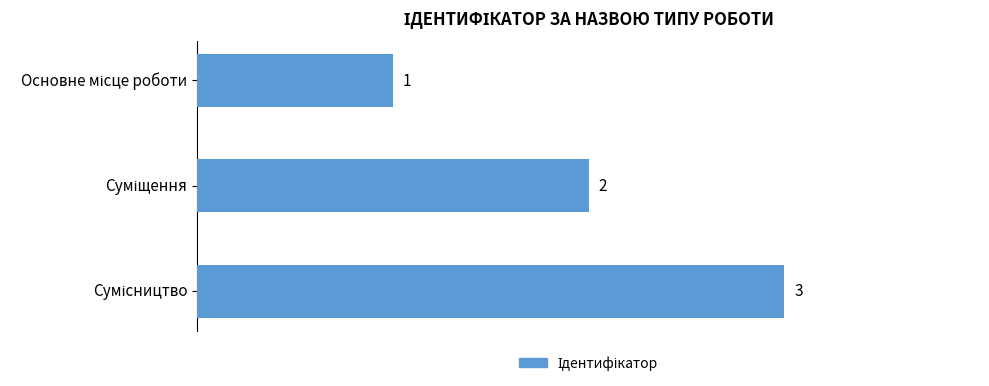

What is the sum of all values?

6